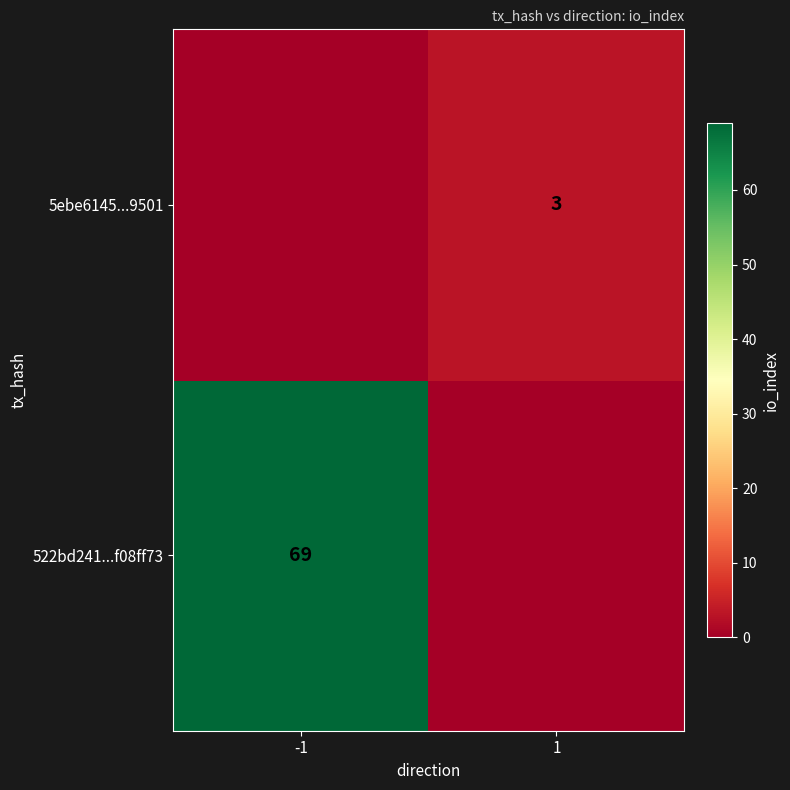

The value of 522bd241...f08ff73 at -1 is 19. True or false?

False